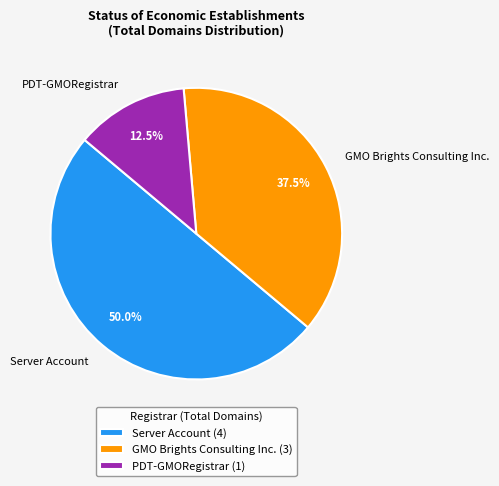

How many slices are in this pie chart?

3